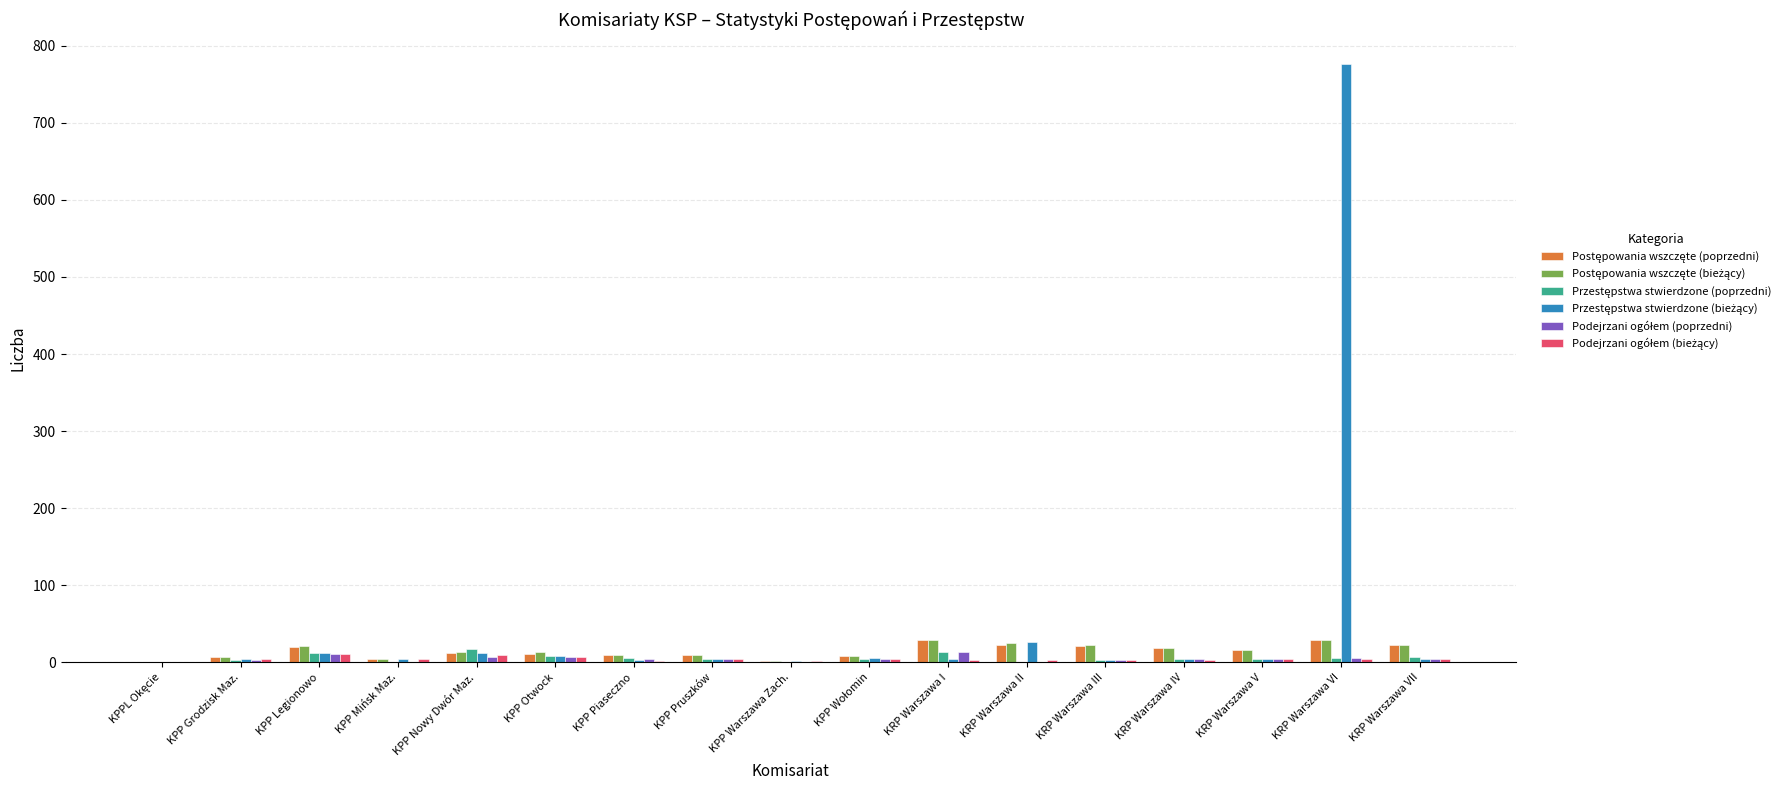

At which category is the sum across all series the highest?

KRP Warszawa VI